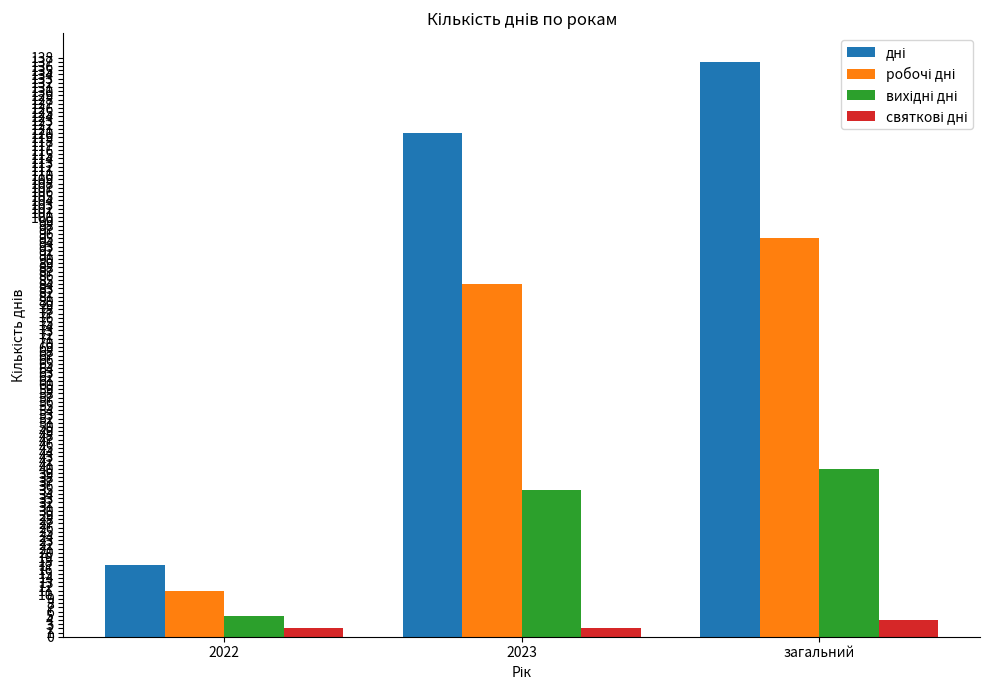

What is the maximum value shown in the chart?

137